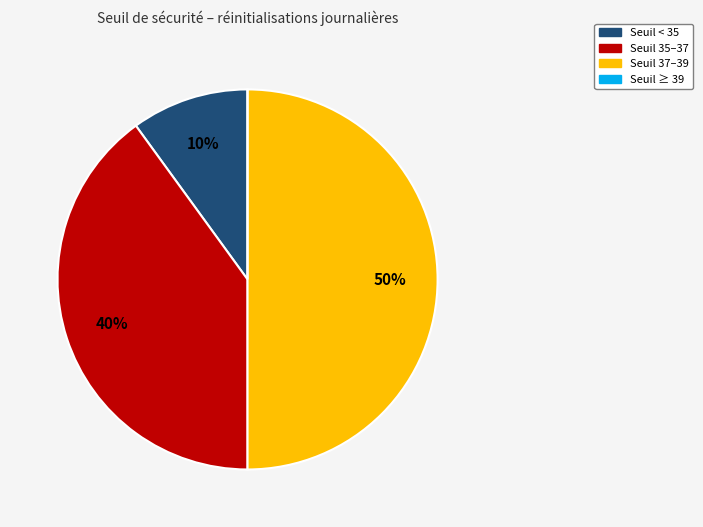

To the nearest percent, what is the average slice percentage?

25%